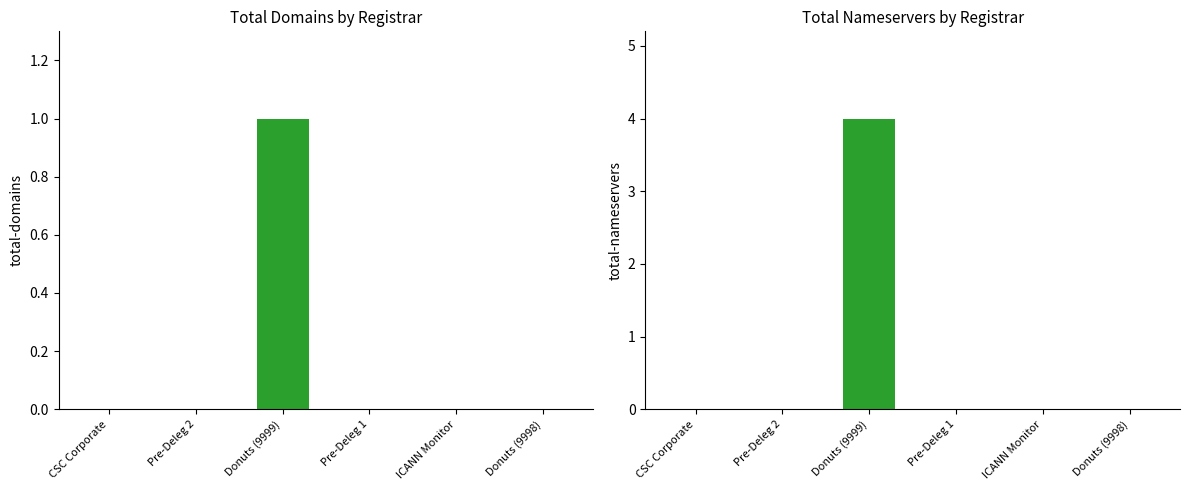

The total-domains series shows 2 at Donuts (9999). True or false?

False